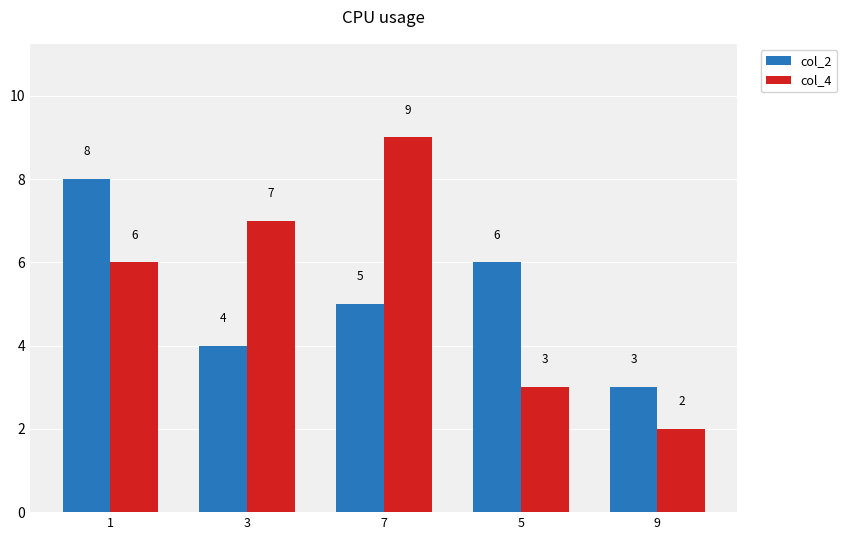

What is the value of the col_4 bar at the 2nd from the left?

7